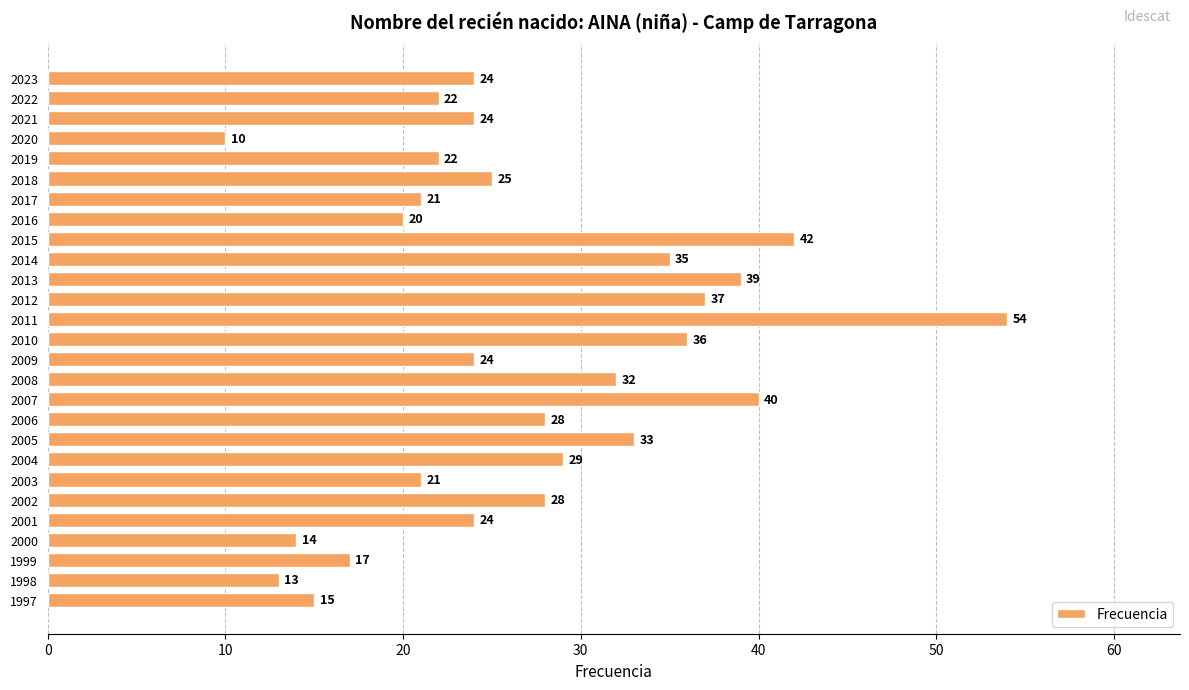

What is the minimum value shown in the chart?

10